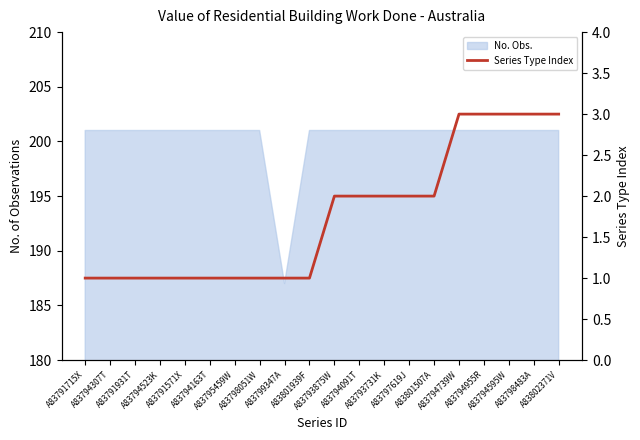

What is the sum of all values?

35